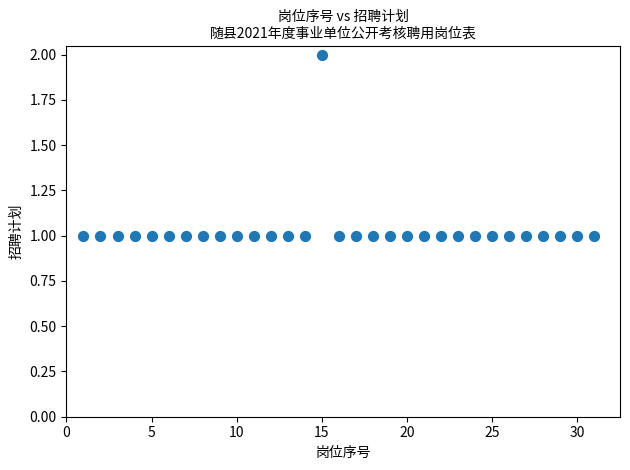

What is the range of X values (max minus min)?

30